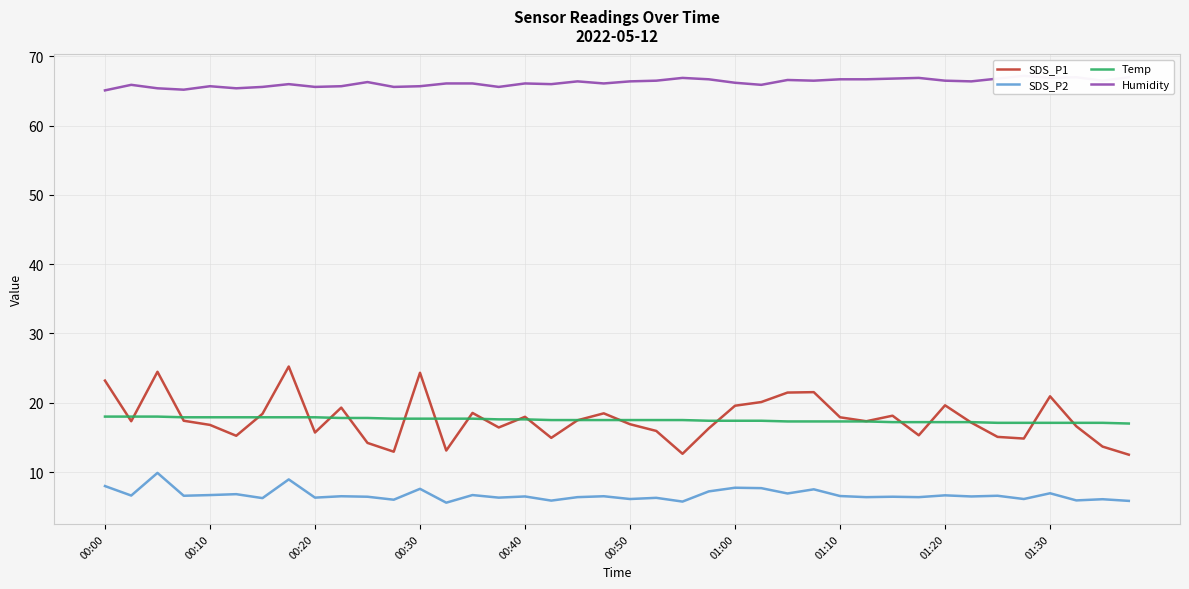

What value does the Temp series have at 10?

17.8